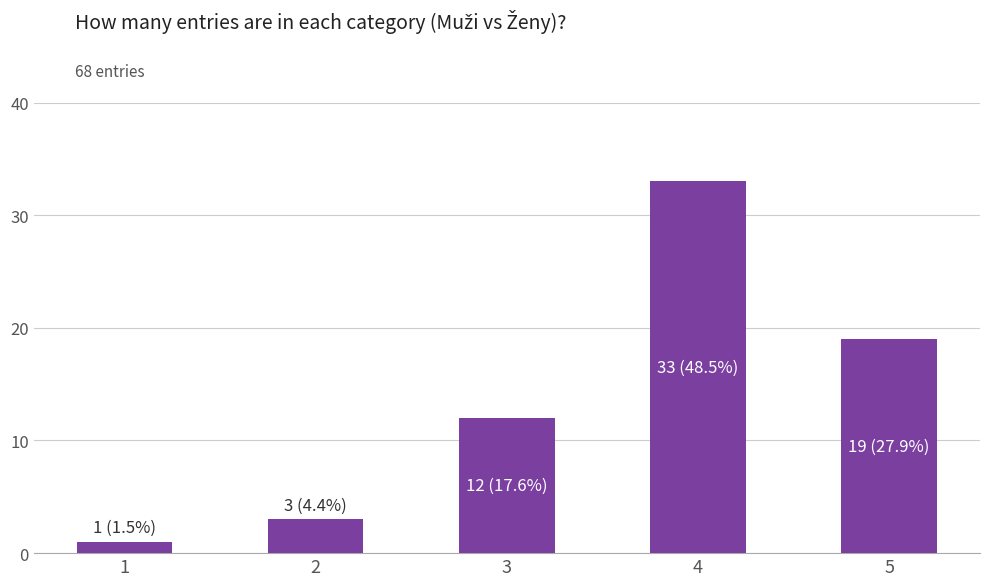

Does the chart contain any negative values?

No